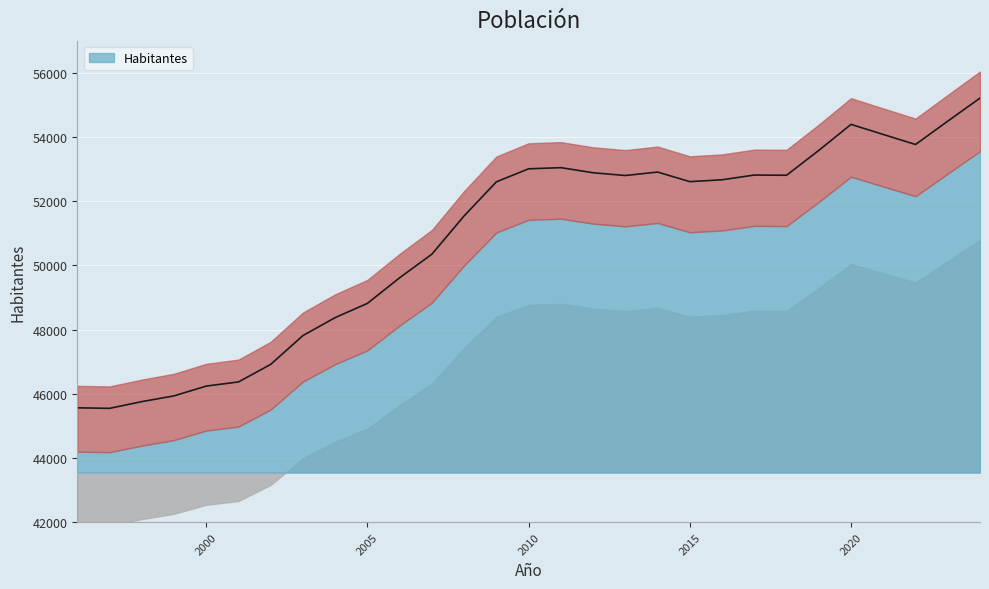

What is the difference between the maximum and minimum values?

9670